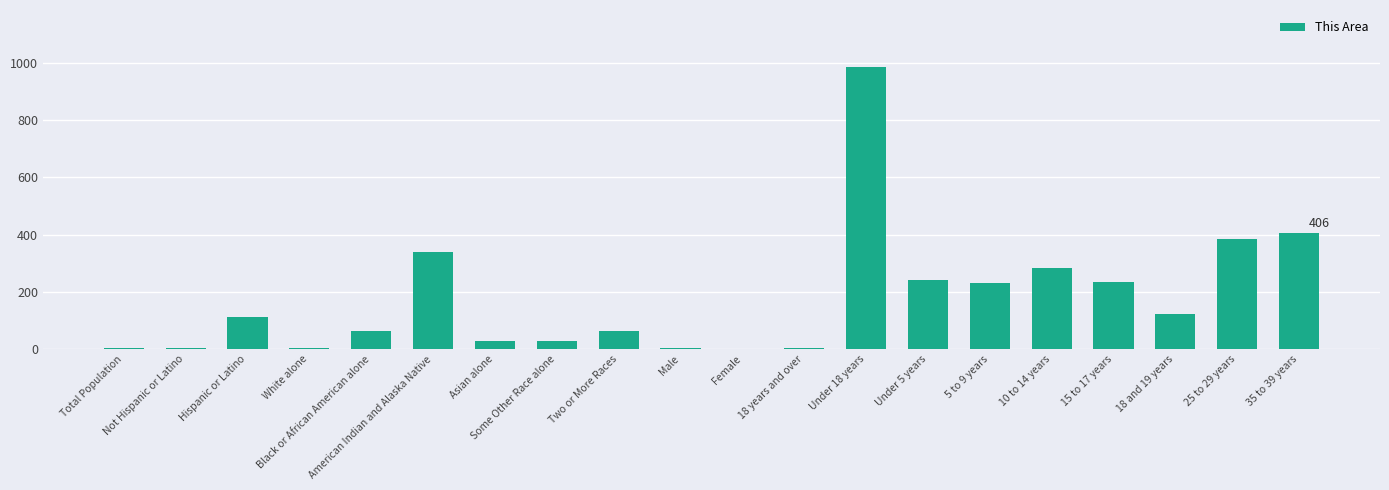

The value at Hispanic or Latino is 113. True or false?

True